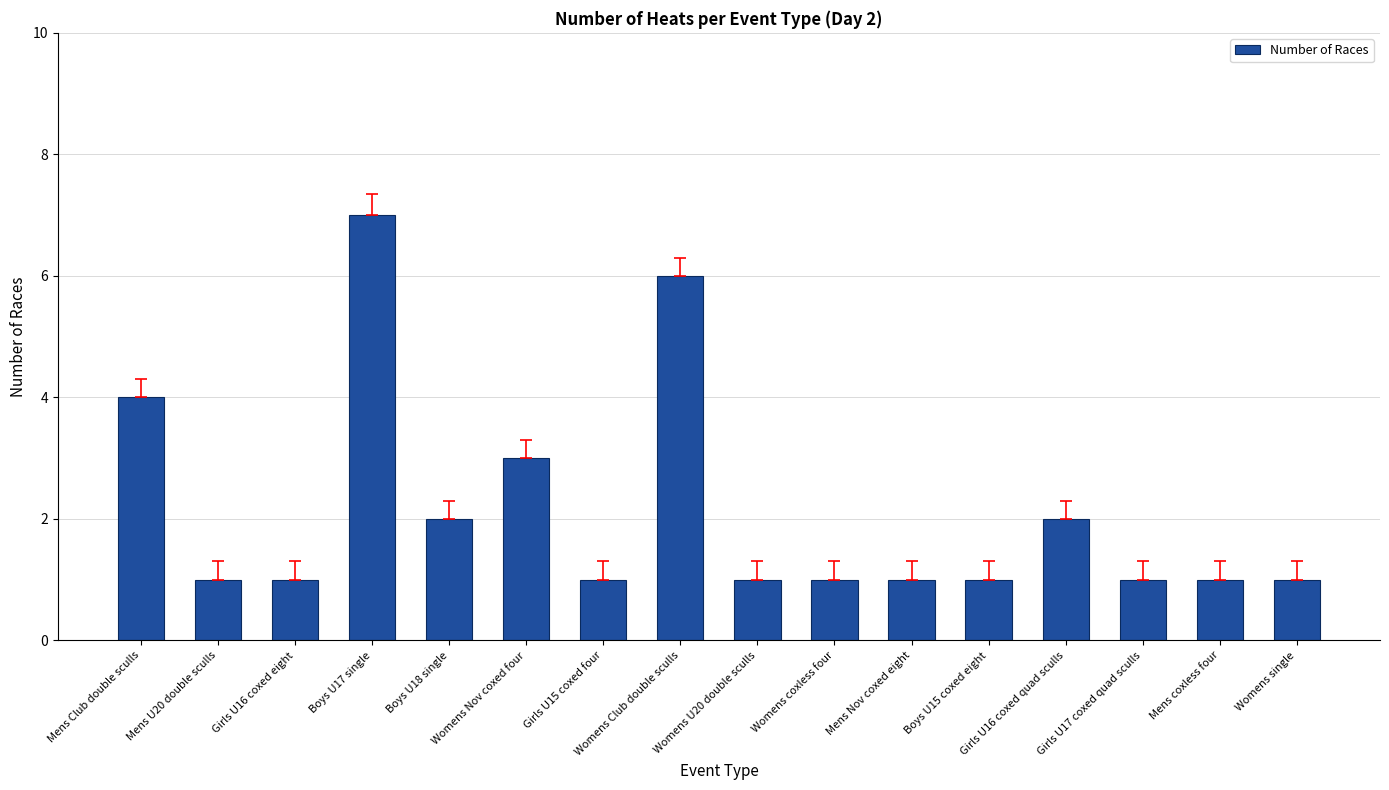

What is the maximum value shown in the chart?

7